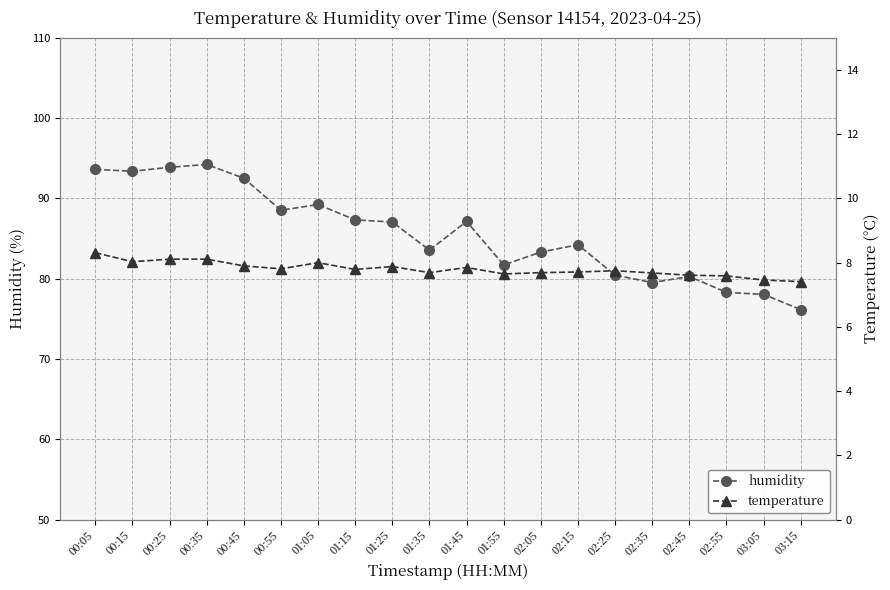

Which label corresponds to the largest value in the chart?

00:35